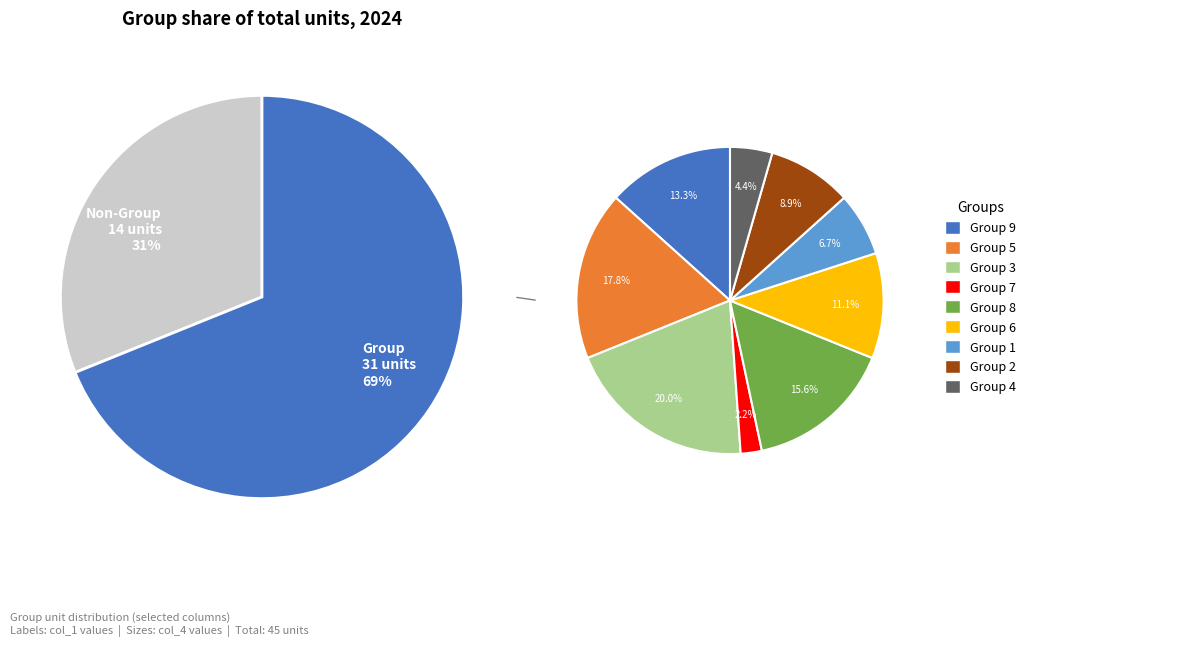

To the nearest percent, what is the difference between the largest and smallest slice percentages?

18%